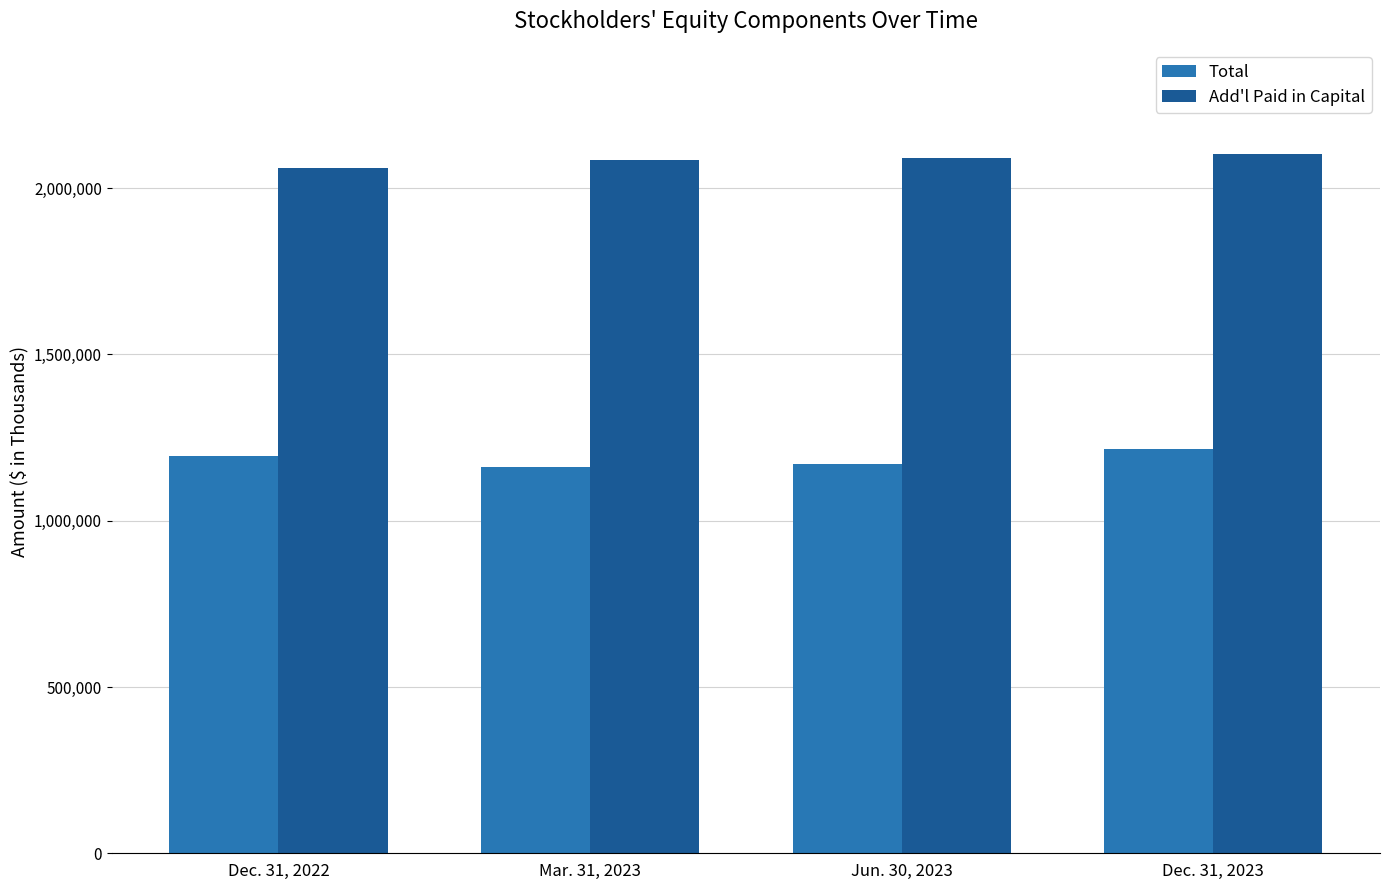

Is the value of Add'l Paid in Capital at Dec. 31, 2022 greater than the value of Total at Mar. 31, 2023?

Yes